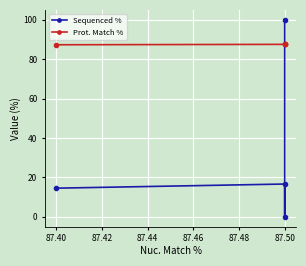

Between 87.38 and 87.40, which series saw the biggest shift?

Sequenced %